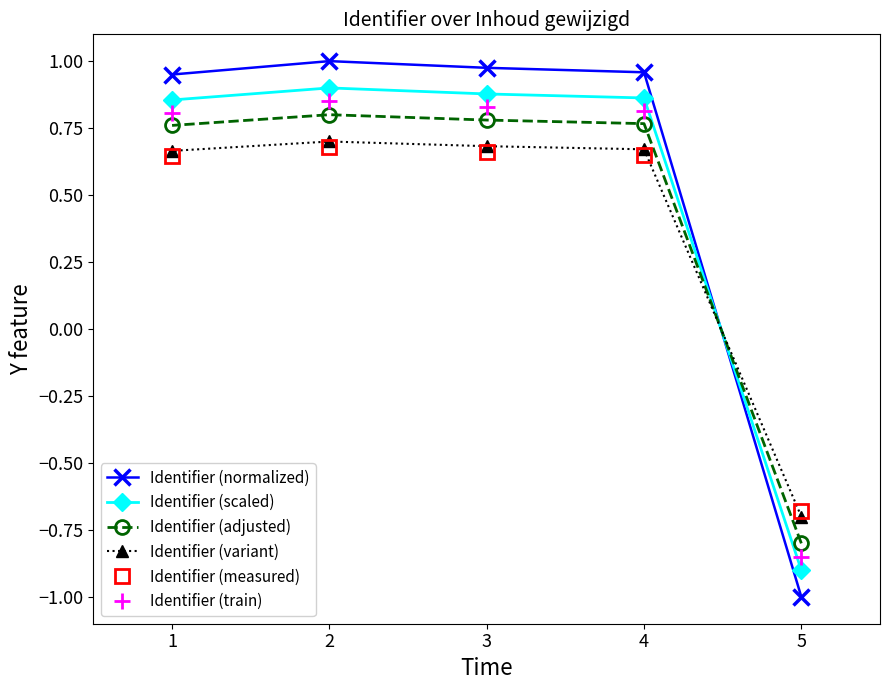

What is the value of the Identifier (measured) point at the 3rd from the left?

0.7